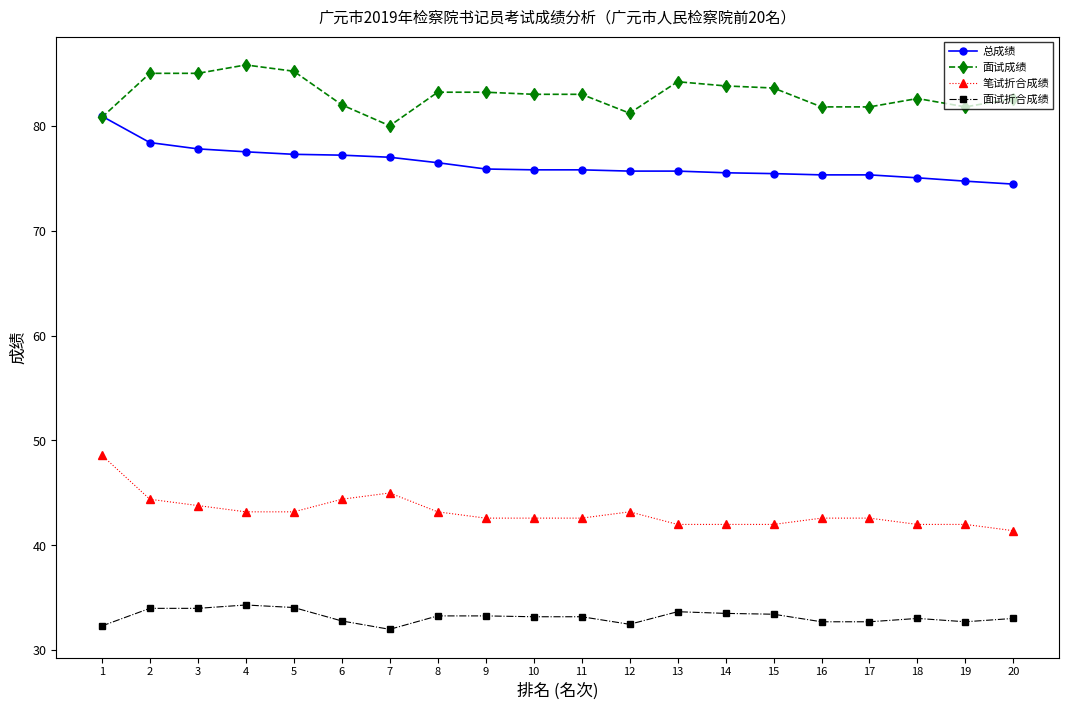

What is the difference between the highest and lowest values at 17?

49.1